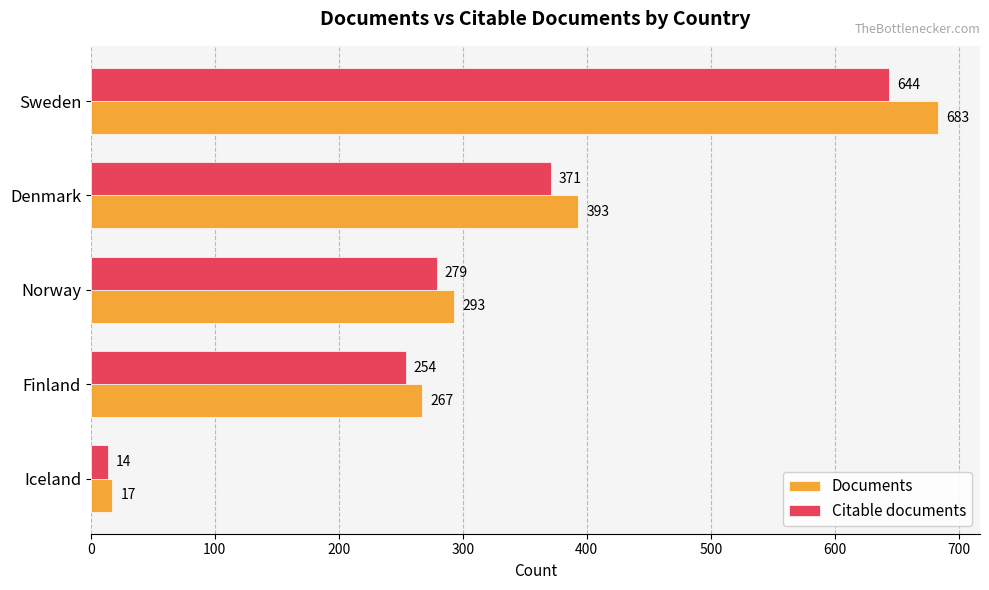

The value of Citable documents at Finland is 135. True or false?

False